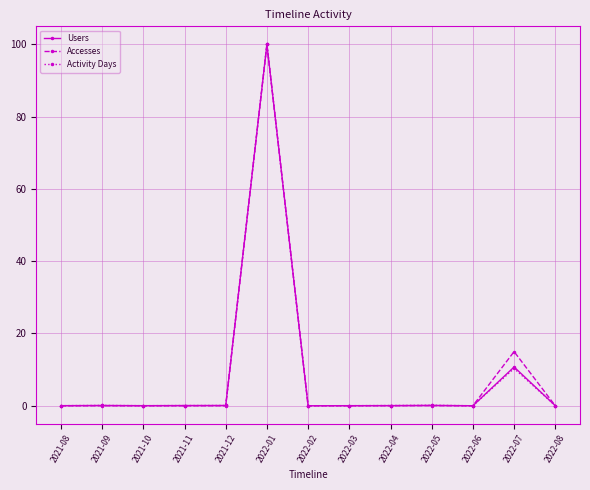

What are all the series names shown in the legend?

Users, Accesses, Activity Days